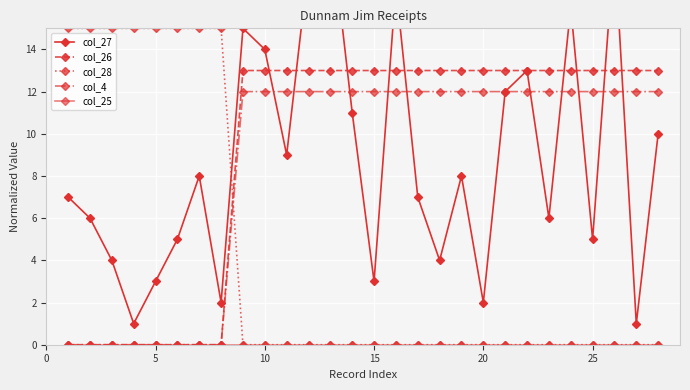

What is the difference between the maximum and minimum values in the col_28 series?

15.0